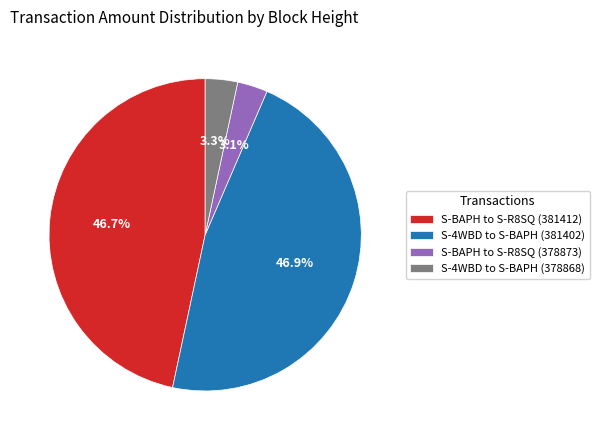

How many segments does this pie chart have?

4